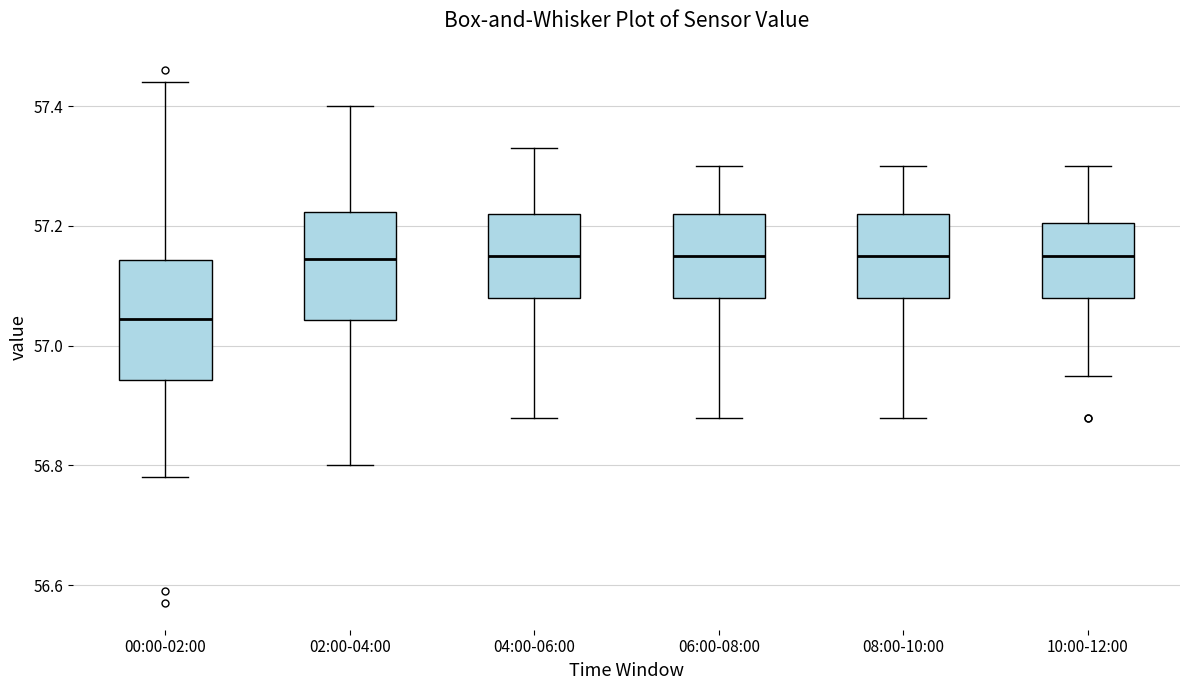

Where does the upper whisker of the box for 04:00-06:00 end on the y-axis? The values are not printed on the chart, so give them approximately, as read against the axis.

57.34